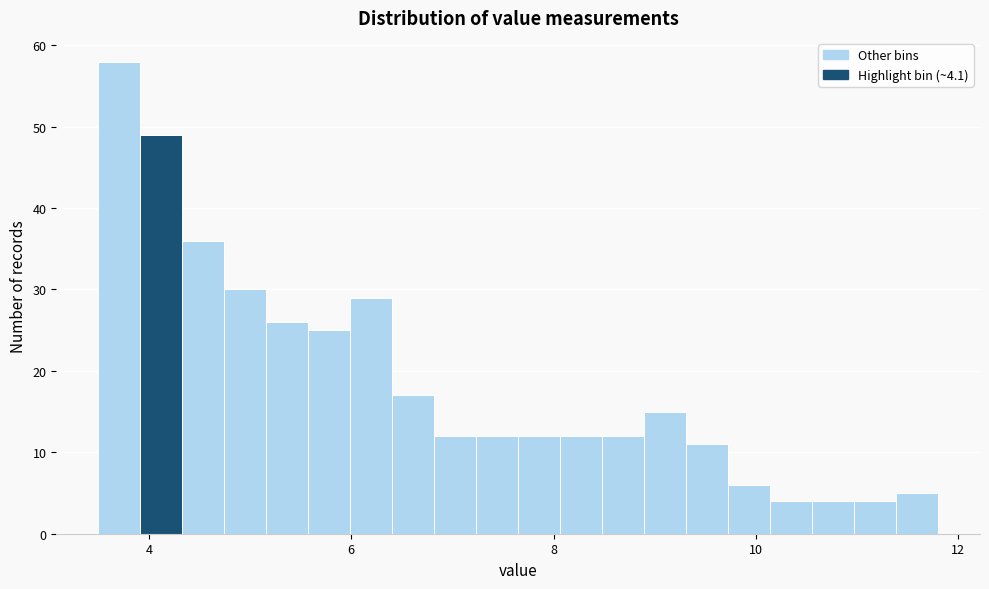

Read against the x-axis, roughly where is the centre of the tallest bar?

3.8